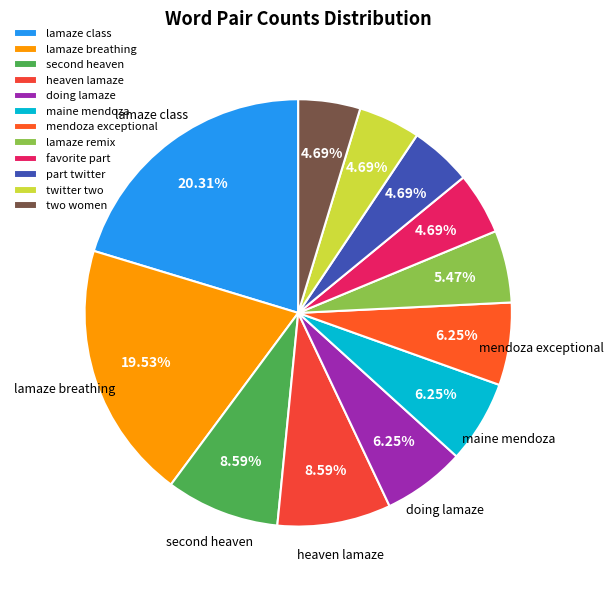

Which category has the smallest portion of the pie?

favorite part